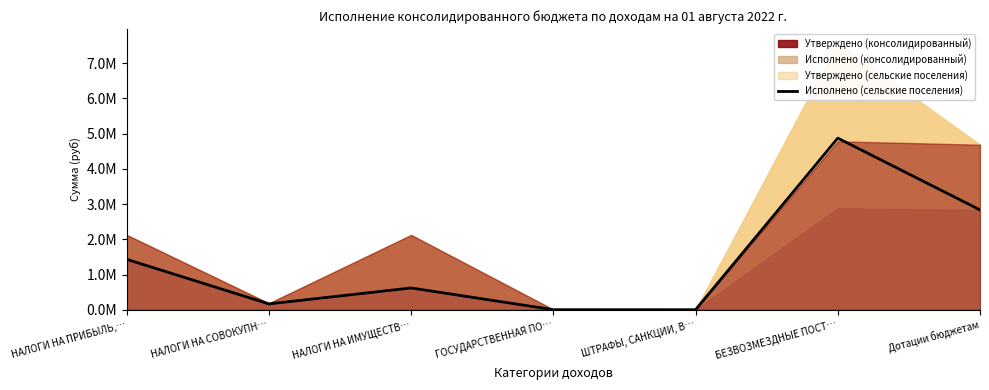

What is the average value?

1418052.5